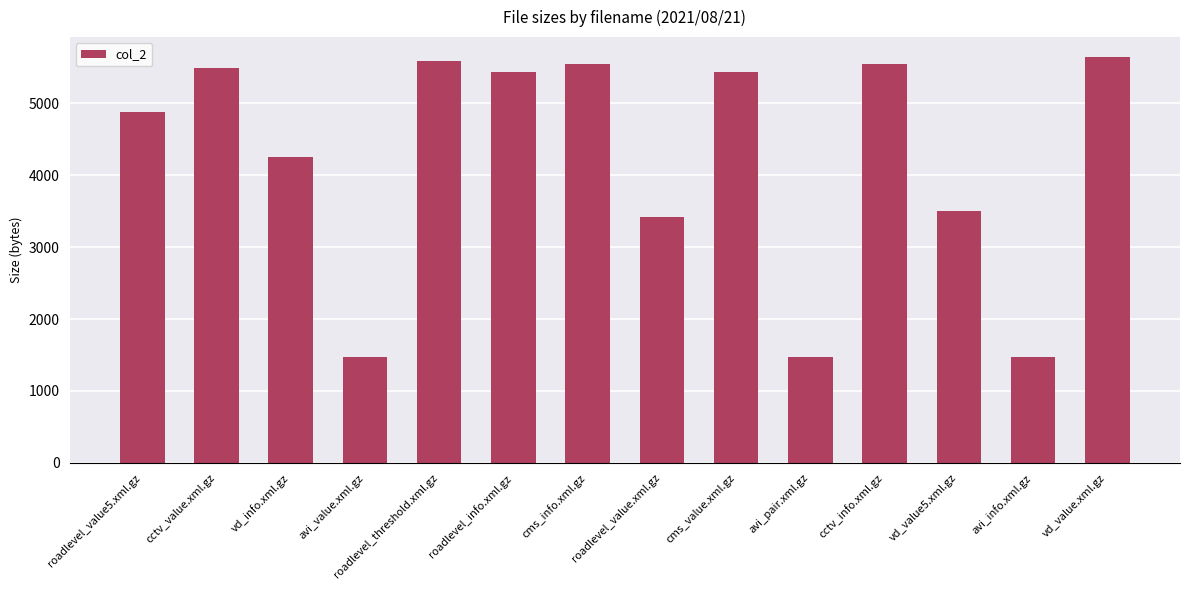

What is the maximum value shown in the chart?

5638